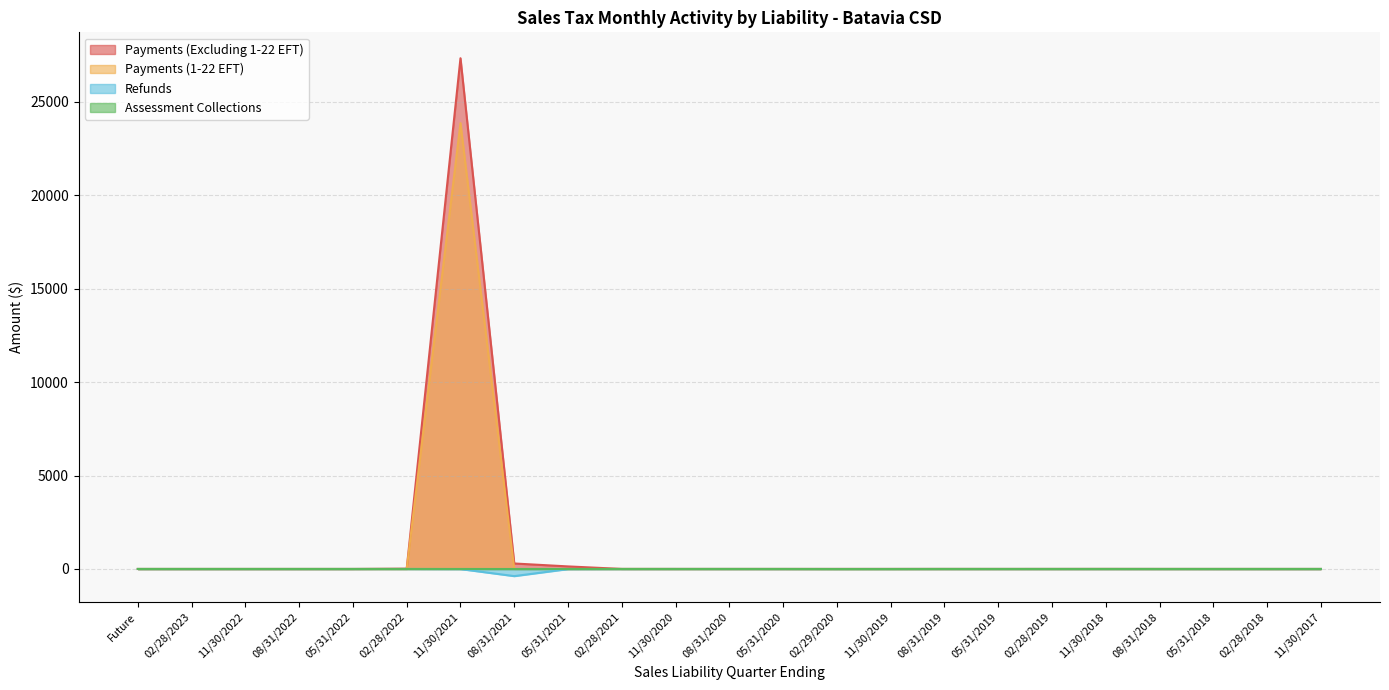

At which category does the chart reach its minimum across all series?

08/31/2021